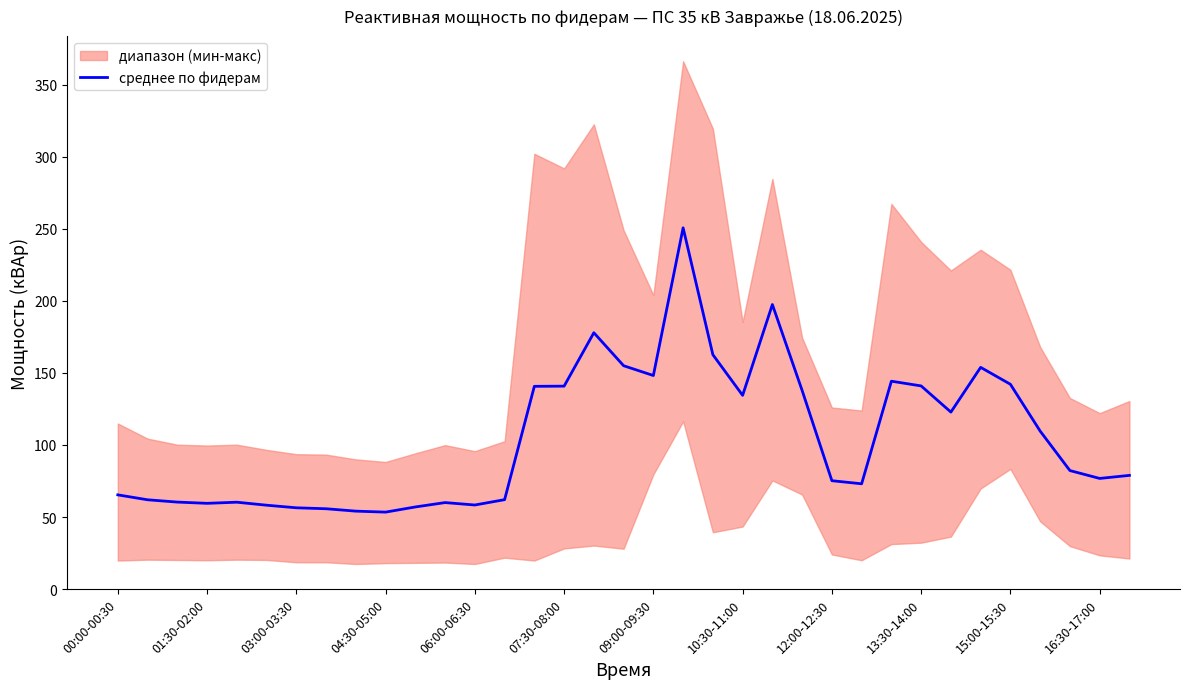

What value does the data have at 28?

122.8